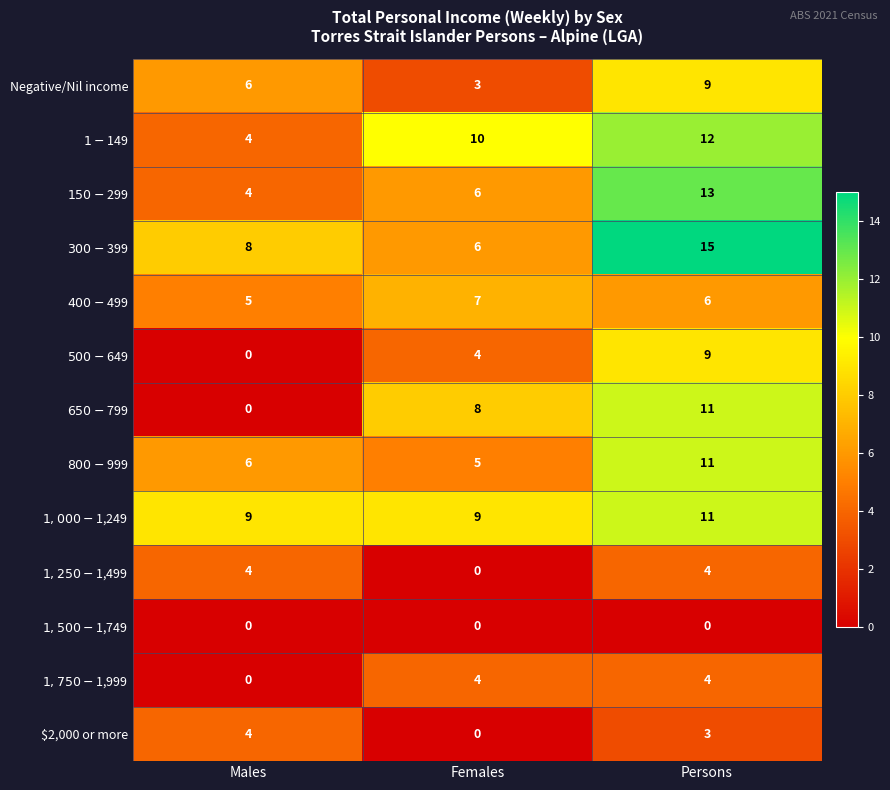

What is the sum of all $2,000 or more values?

7